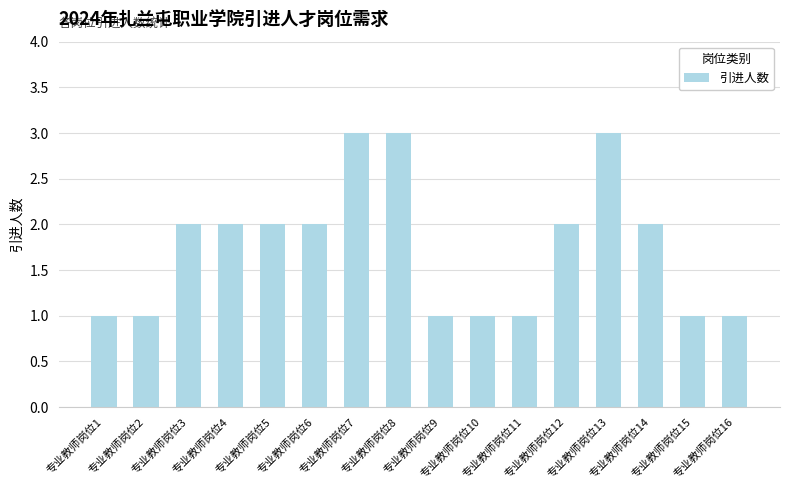

What is the maximum value shown in the chart?

3